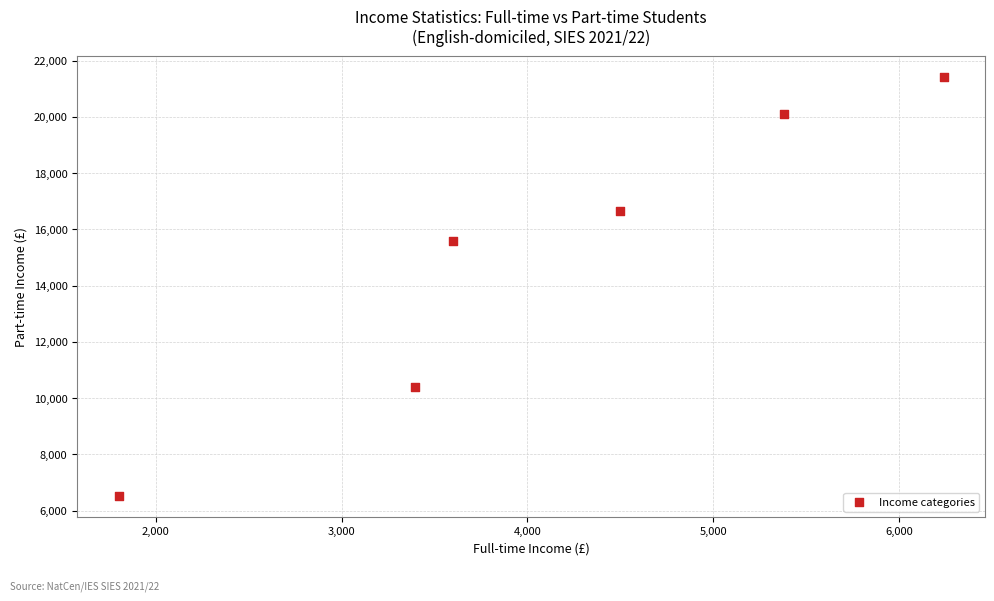

What Y value in the scatter plot is closest to 13960?

15600